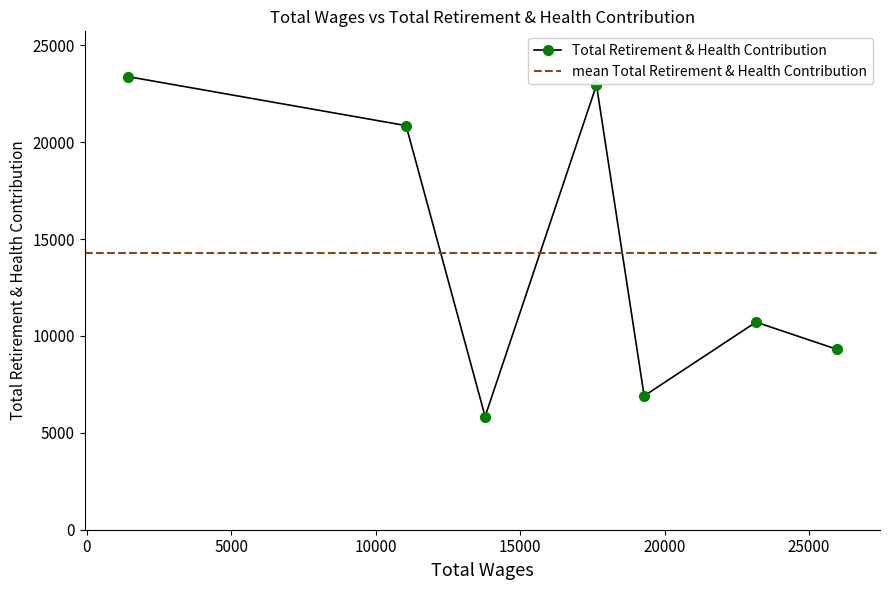

What is the average value?

14283